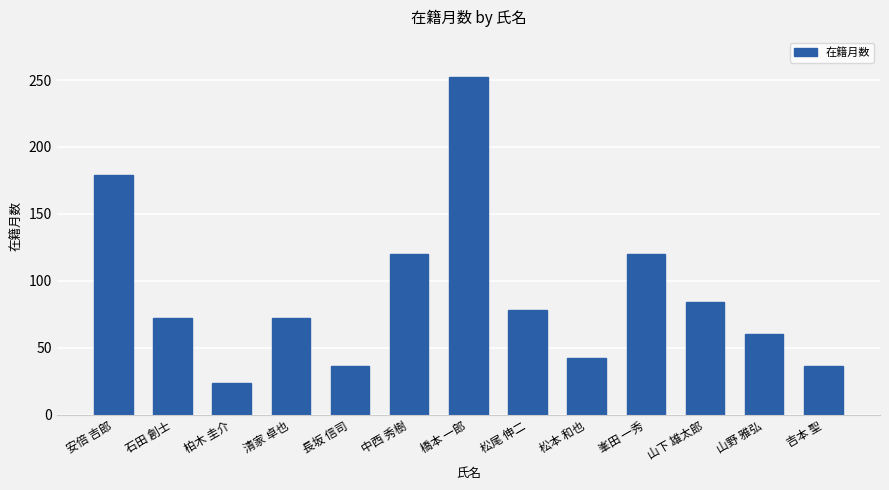

What is the approximate value at 山野 雅弘?

60